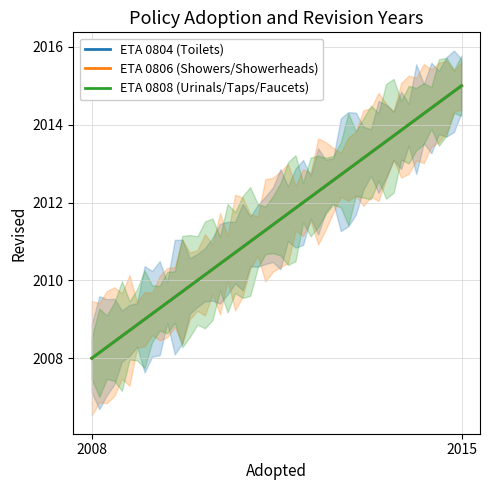

What is the average value of the ETA 0804 (Toilets) series?

2012